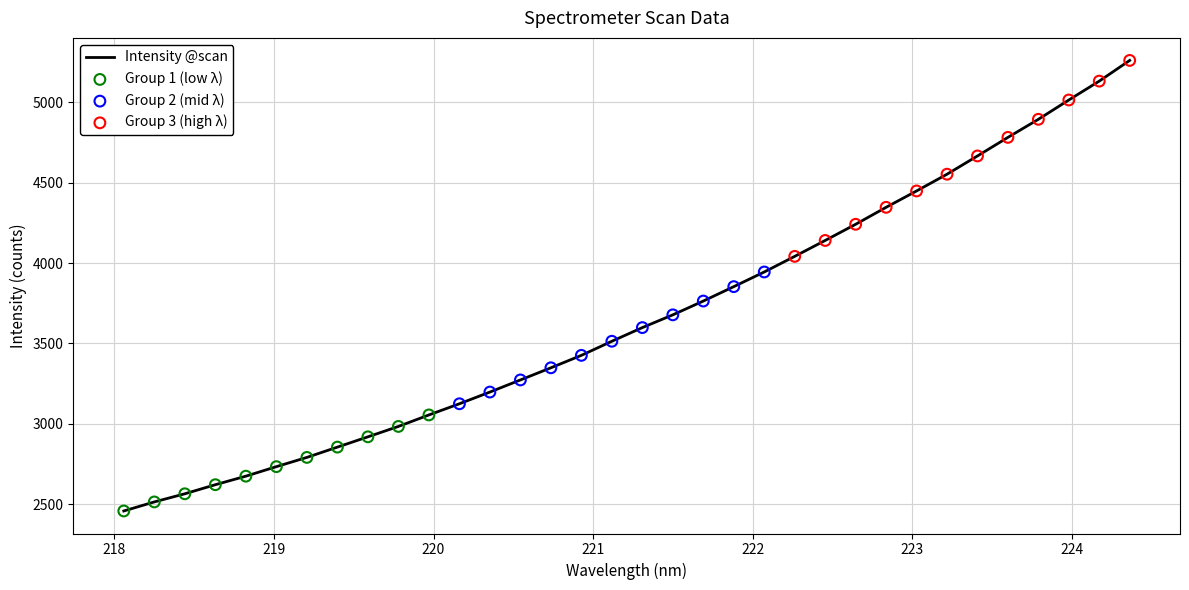

What is the minimum value shown in the chart?

2457.2